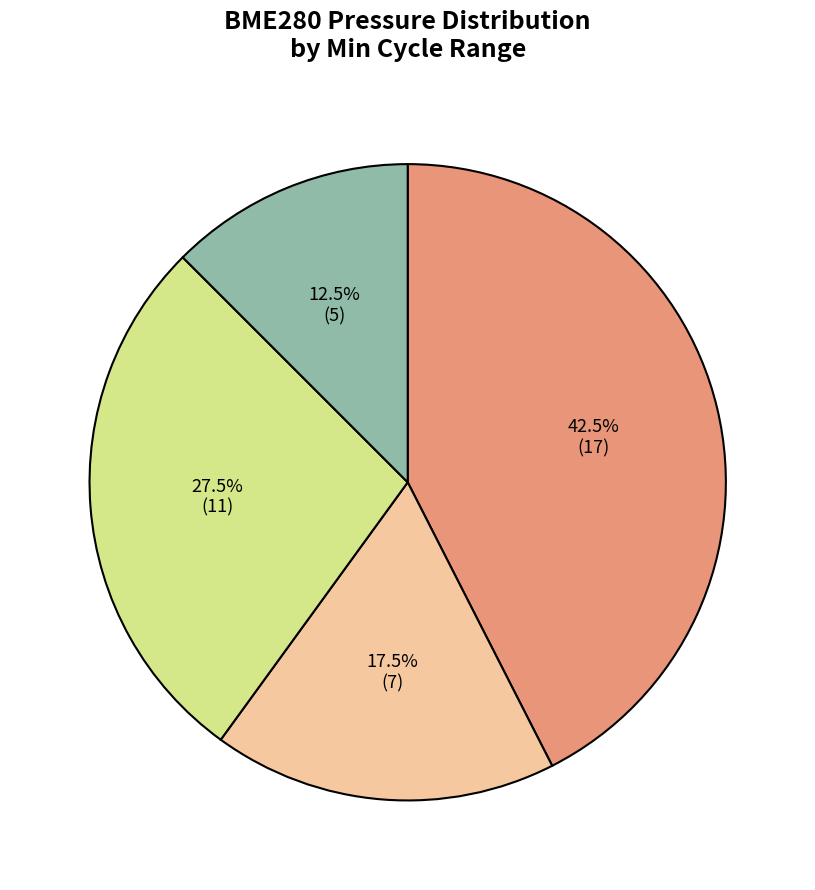

Is there a majority slice in this chart?

No